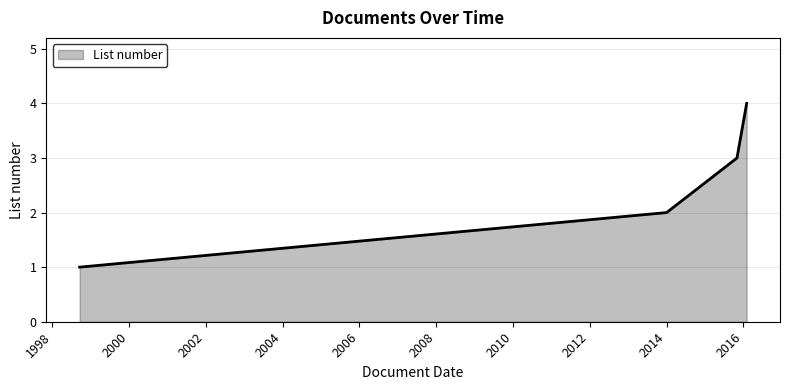

What is the maximum value shown in the chart?

4